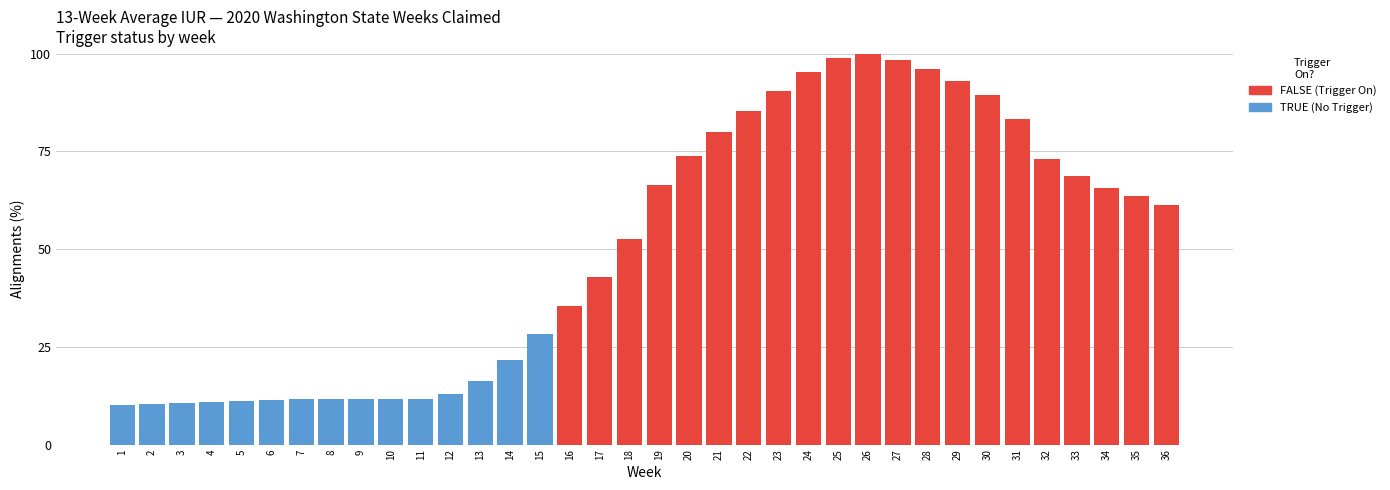

Which category has the highest value across all series?

26